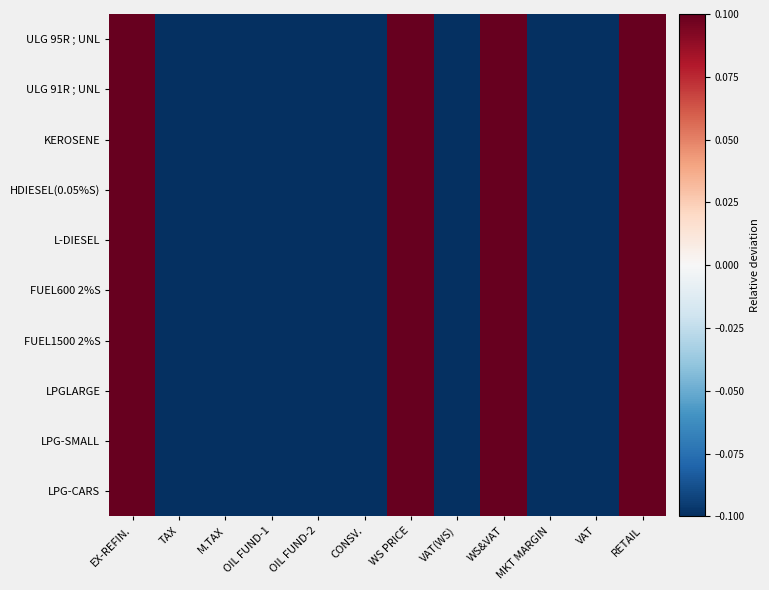

Reading left to right, list all the values displayed in this chart.

ULG 95R ; UNL: EX-REFIN.=0.1	TAX=-0.1	M.TAX=-0.1	OIL FUND-1=-0.1	OIL FUND-2=-0.1	CONSV.=-0.1	WS PRICE=0.1	VAT(WS)=-0.1	WS&VAT=0.1	MKT MARGIN=-0.1	VAT=-0.1	RETAIL=0.1
ULG 91R ; UNL: EX-REFIN.=0.1	TAX=-0.1	M.TAX=-0.1	OIL FUND-1=-0.1	OIL FUND-2=-0.1	CONSV.=-0.1	WS PRICE=0.1	VAT(WS)=-0.1	WS&VAT=0.1	MKT MARGIN=-0.1	VAT=-0.1	RETAIL=0.1
KEROSENE: EX-REFIN.=0.1	TAX=-0.1	M.TAX=-0.1	OIL FUND-1=-0.1	OIL FUND-2=-0.1	CONSV.=-0.1	WS PRICE=0.1	VAT(WS)=-0.1	WS&VAT=0.1	MKT MARGIN=-0.1	VAT=-0.1	RETAIL=0.1
HDIESEL(0.05%S): EX-REFIN.=0.1	TAX=-0.1	M.TAX=-0.1	OIL FUND-1=-0.1	OIL FUND-2=-0.1	CONSV.=-0.1	WS PRICE=0.1	VAT(WS)=-0.1	WS&VAT=0.1	MKT MARGIN=-0.1	VAT=-0.1	RETAIL=0.1
L-DIESEL: EX-REFIN.=0.1	TAX=-0.1	M.TAX=-0.1	OIL FUND-1=-0.1	OIL FUND-2=-0.1	CONSV.=-0.1	WS PRICE=0.1	VAT(WS)=-0.1	WS&VAT=0.1	MKT MARGIN=-0.1	VAT=-0.1	RETAIL=0.1
FUEL600 2%S: EX-REFIN.=0.1	TAX=-0.1	M.TAX=-0.1	OIL FUND-1=-0.1	OIL FUND-2=-0.1	CONSV.=-0.1	WS PRICE=0.1	VAT(WS)=-0.1	WS&VAT=0.1	MKT MARGIN=-0.1	VAT=-0.1	RETAIL=0.1
FUEL1500 2%S: EX-REFIN.=0.1	TAX=-0.1	M.TAX=-0.1	OIL FUND-1=-0.1	OIL FUND-2=-0.1	CONSV.=-0.1	WS PRICE=0.1	VAT(WS)=-0.1	WS&VAT=0.1	MKT MARGIN=-0.1	VAT=-0.1	RETAIL=0.1
LPGLARGE: EX-REFIN.=0.1	TAX=-0.1	M.TAX=-0.1	OIL FUND-1=-0.1	OIL FUND-2=-0.1	CONSV.=-0.1	WS PRICE=0.1	VAT(WS)=-0.1	WS&VAT=0.1	MKT MARGIN=-0.1	VAT=-0.1	RETAIL=0.1
LPG-SMALL: EX-REFIN.=0.1	TAX=-0.1	M.TAX=-0.1	OIL FUND-1=-0.1	OIL FUND-2=-0.1	CONSV.=-0.1	WS PRICE=0.1	VAT(WS)=-0.1	WS&VAT=0.1	MKT MARGIN=-0.1	VAT=-0.1	RETAIL=0.1
LPG-CARS: EX-REFIN.=0.1	TAX=-0.1	M.TAX=-0.1	OIL FUND-1=-0.1	OIL FUND-2=-0.1	CONSV.=-0.1	WS PRICE=0.1	VAT(WS)=-0.1	WS&VAT=0.1	MKT MARGIN=-0.1	VAT=-0.1	RETAIL=0.1